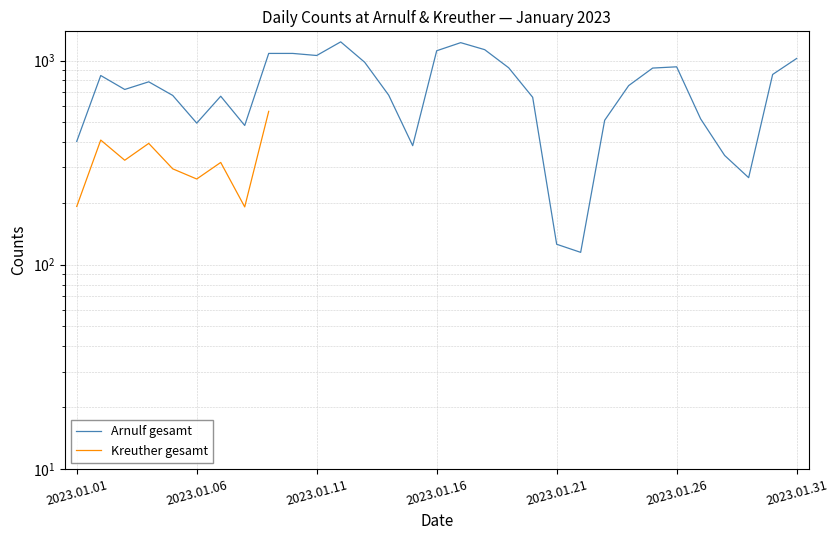

True or false: Kreuther gesamt has a value of 76.9 at 2023.01.21.

False